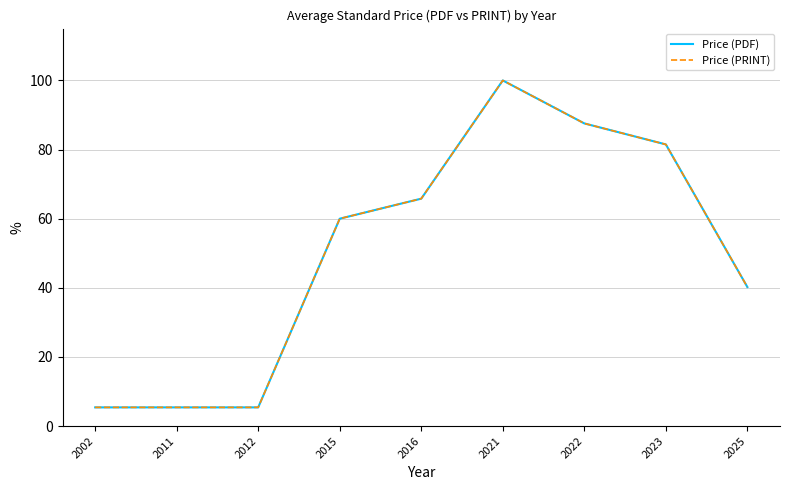

What is the sum of all Price (PRINT) values?

451.3